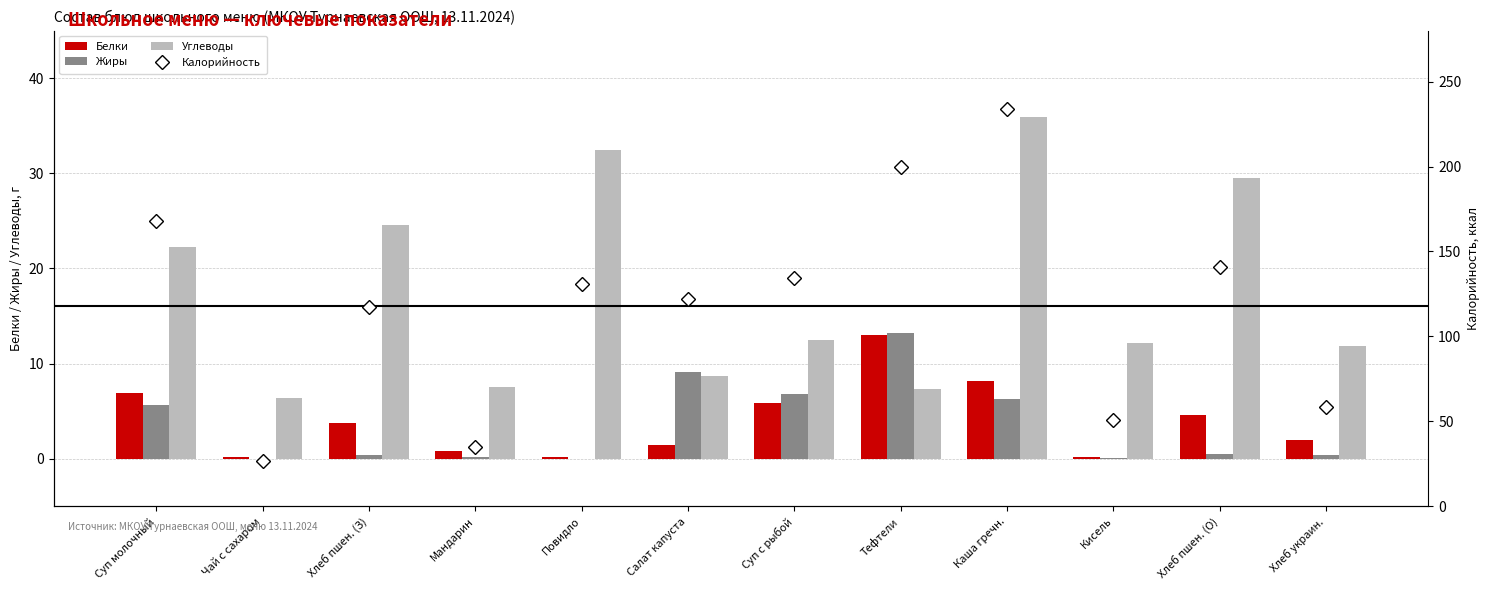

What is the total value across all series at Мандарин?

43.5